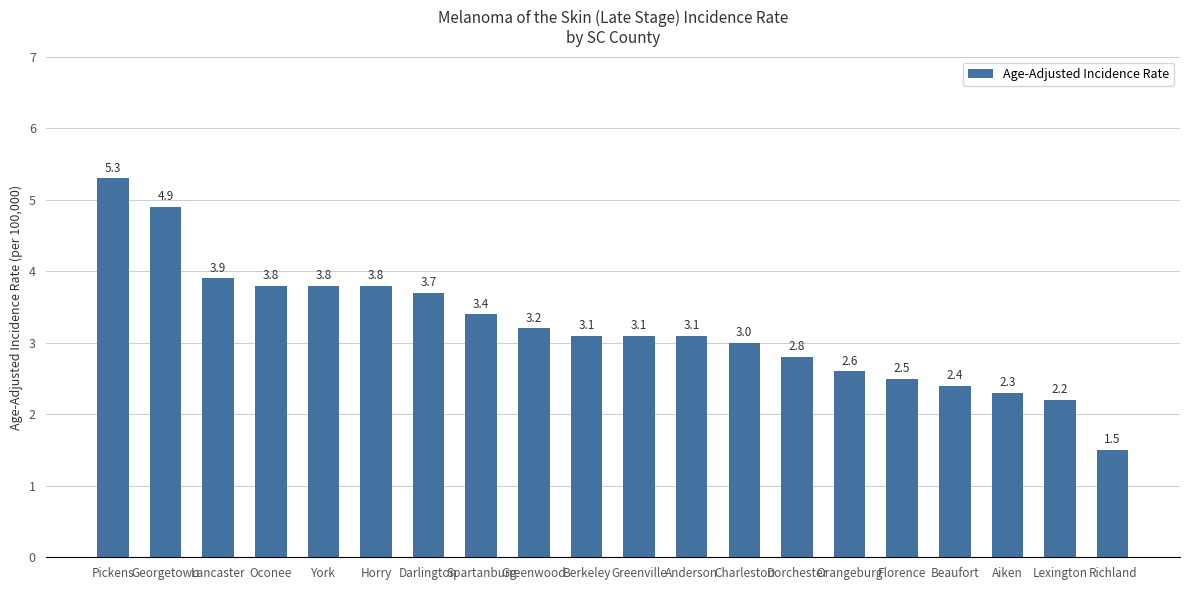

Between Dorchester and Lexington, which is larger?

Dorchester